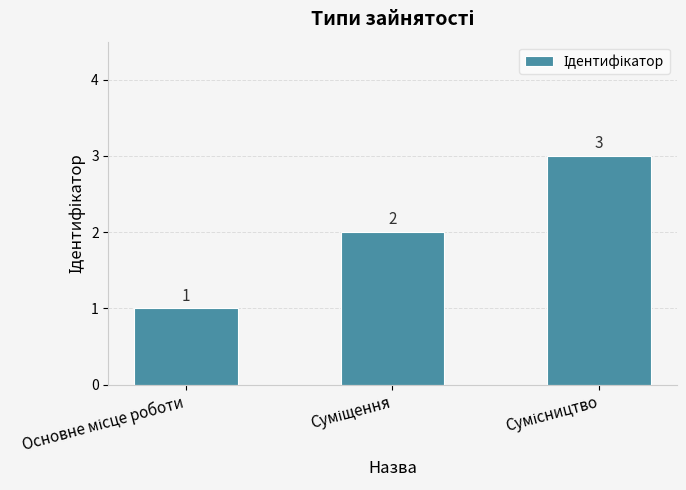

What is the value of the 2nd bar from the left?

2